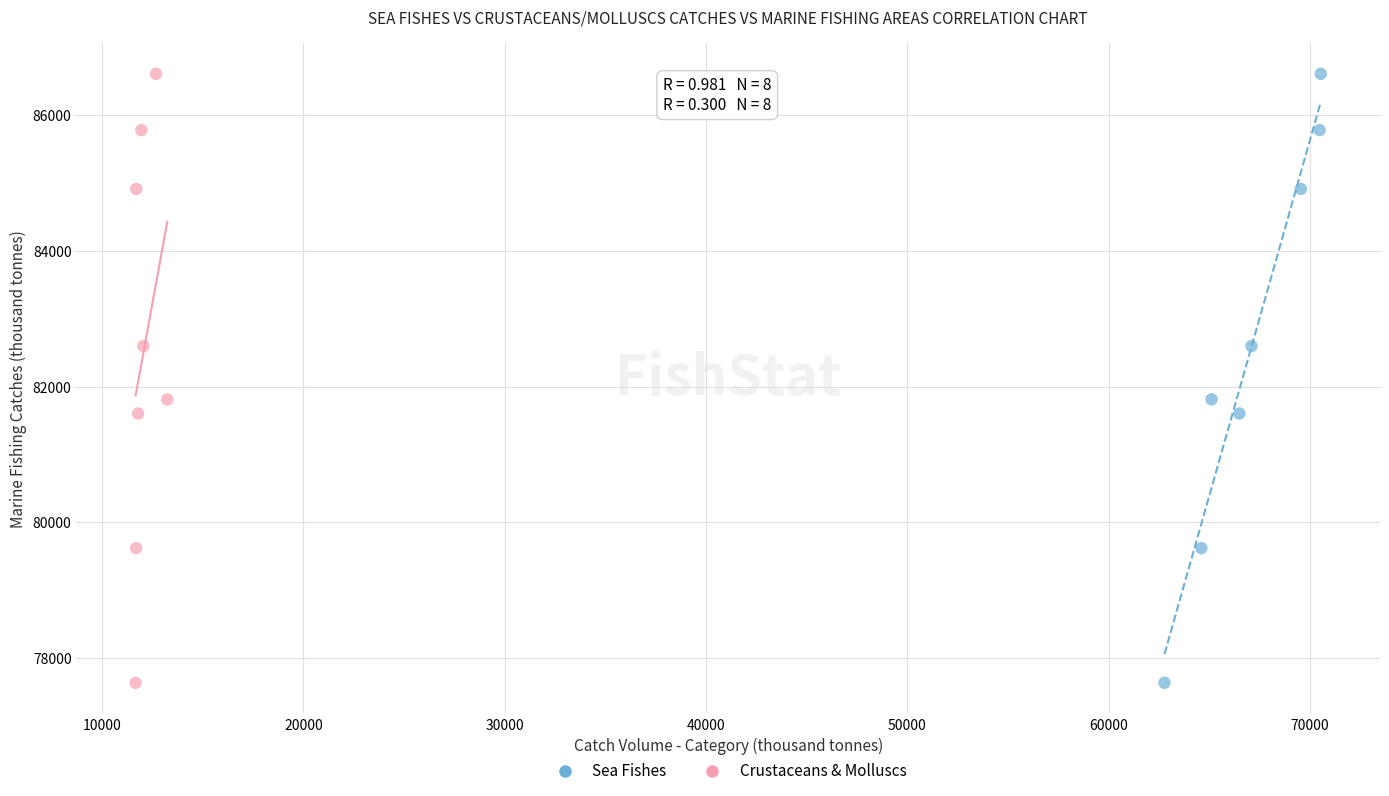

What are all the series names shown in the legend?

Sea Fishes, Crustaceans & Molluscs